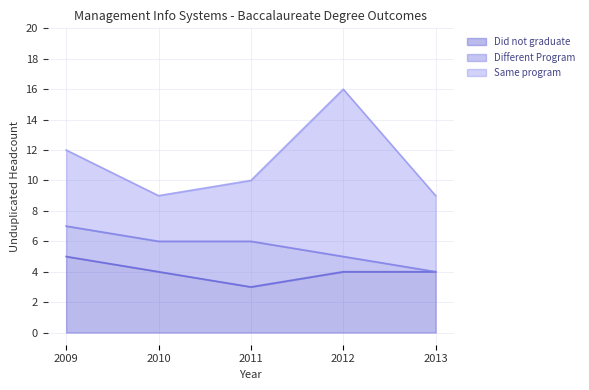

Reading left to right, extract all data points from this chart.

Did not graduate: 5	4	3	4	4
Different Program: 2	2	3	1	0
Same program: 5	3	4	11	5